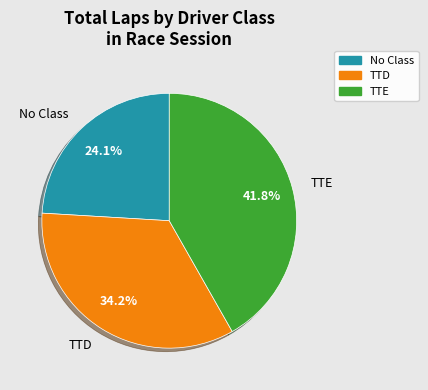

Is there a majority slice in this chart?

No